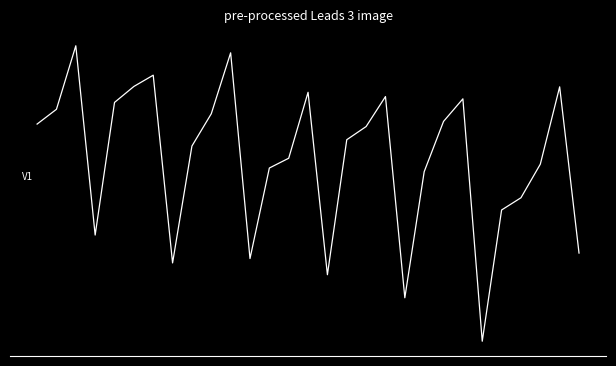

Rank the categories by value from lowest to highest.

23, 19, 15, 7, 11, 28, 3, 24, 25, 20, 12, 26, 13, 8, 16, 17, 0, 21, 9, 1, 4, 22, 18, 14, 27, 5, 6, 10, 2